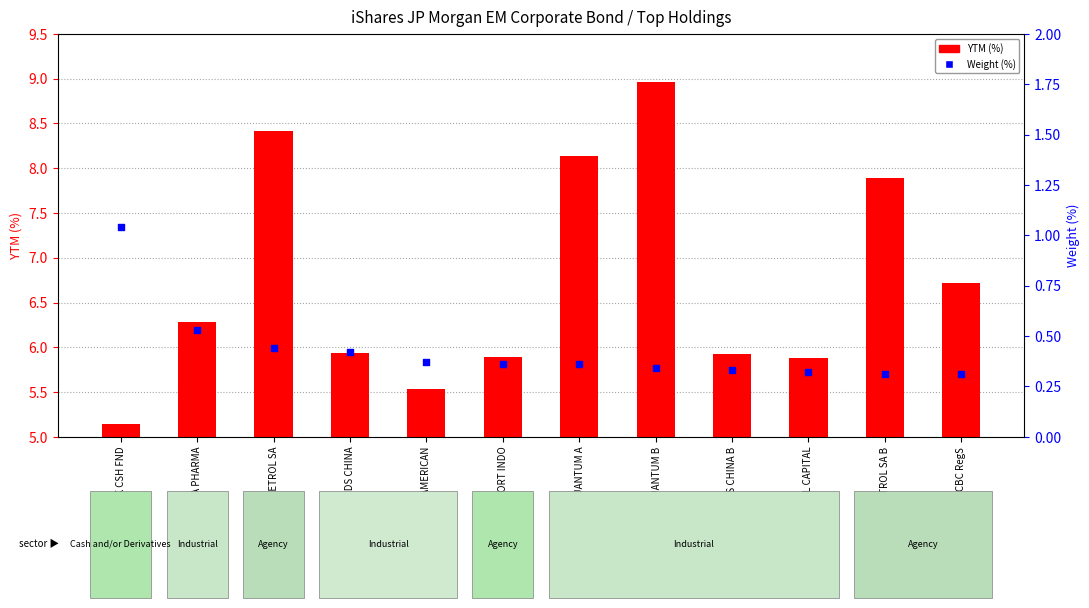

Which series has the largest total across all categories?

YTM (%)